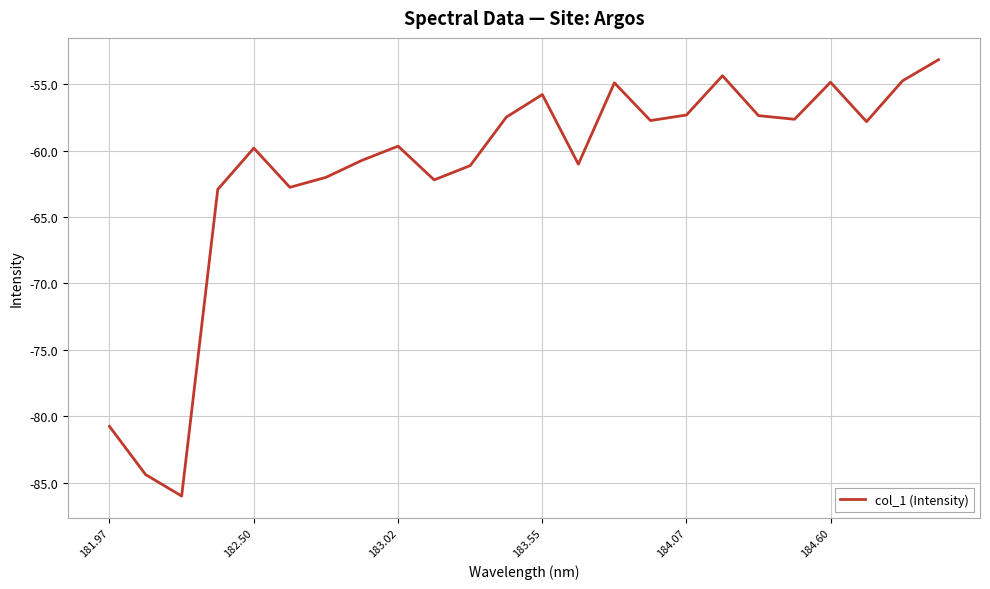

What is the maximum value shown in the chart?

-53.2